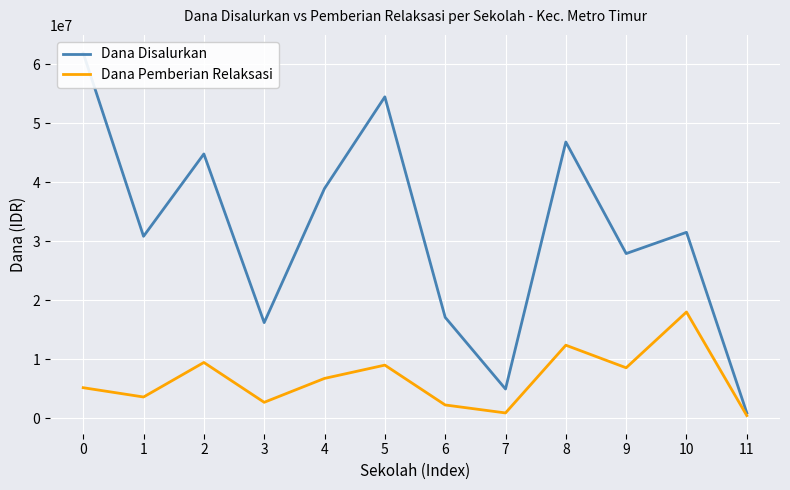

Which series has the largest total across all categories?

Dana Disalurkan